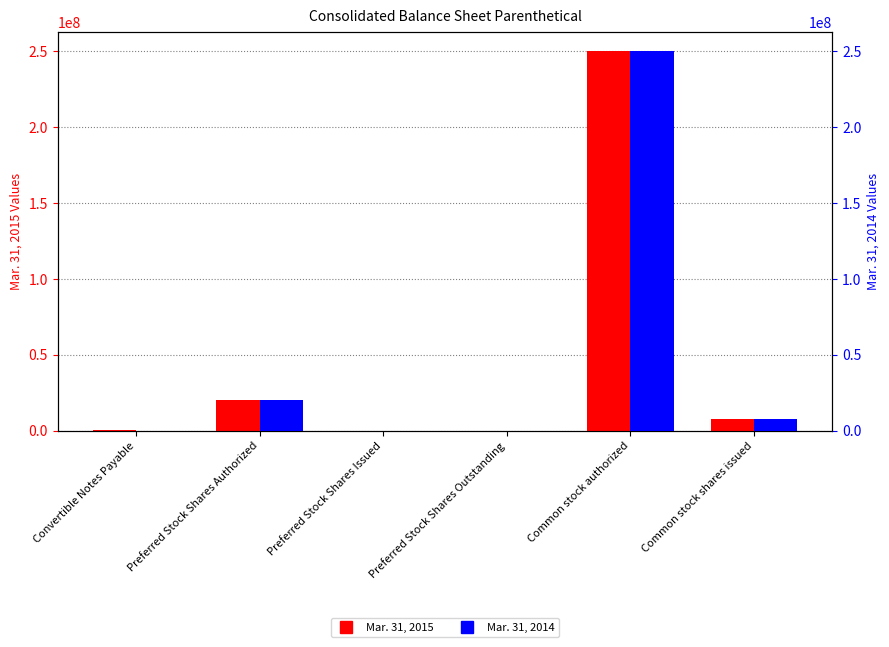

What is the label of the 3rd bar from the right?

Preferred Stock Shares Outstanding